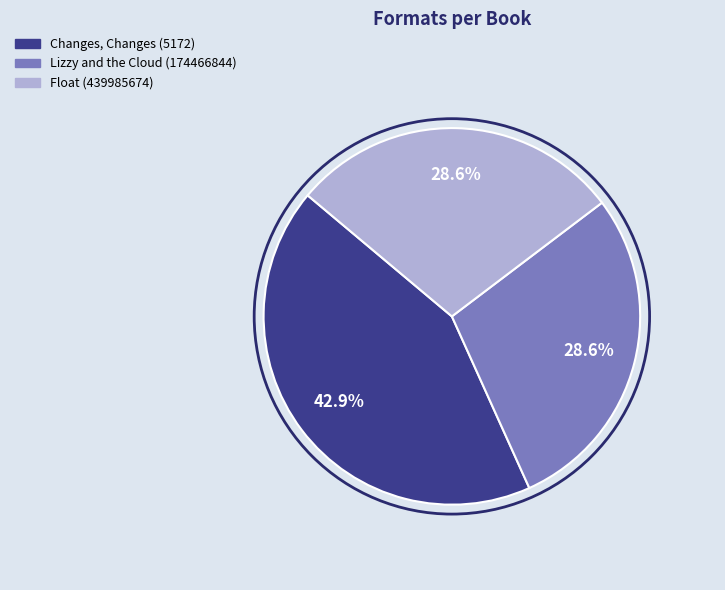

Count the number of slices in the pie.

3